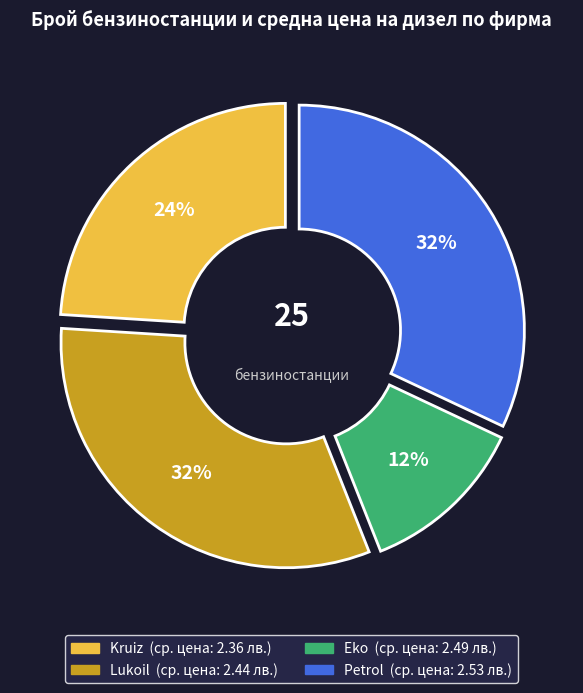

To the nearest percent, what percentage of the pie is Kruiz?

24%